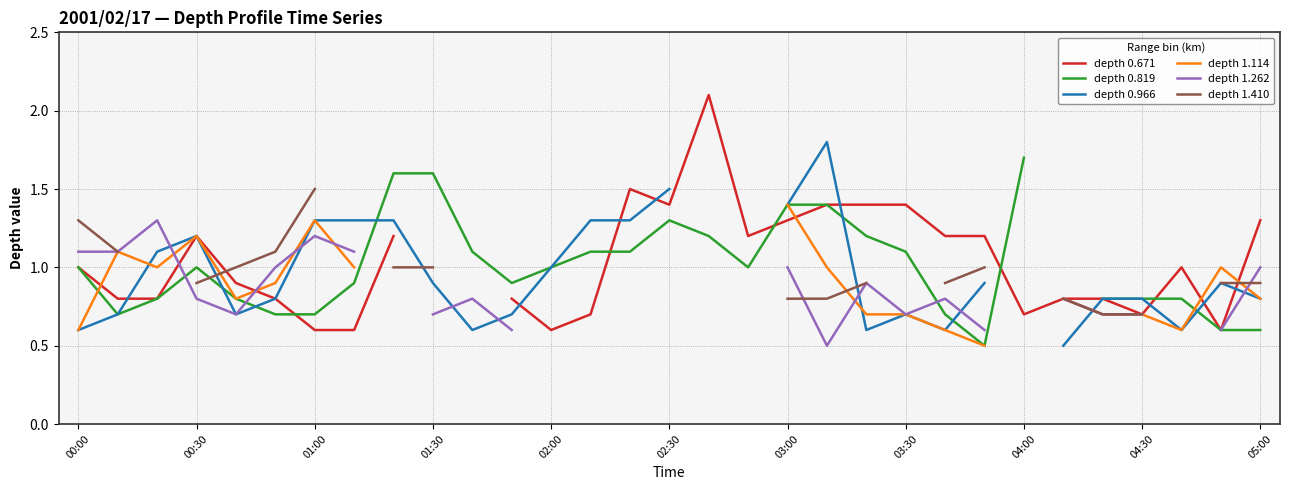

In depth 0.671, how many points are higher than both neighbors (excluding endpoints)?

4